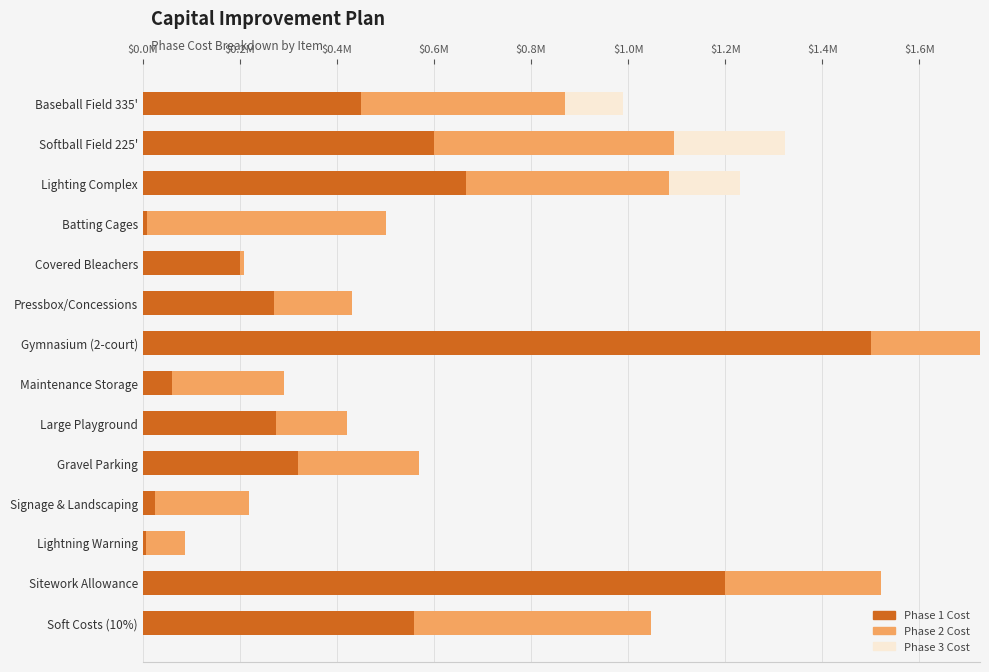

What are all the series names shown in the legend?

Phase 1 Cost, Phase 2 Cost, Phase 3 Cost